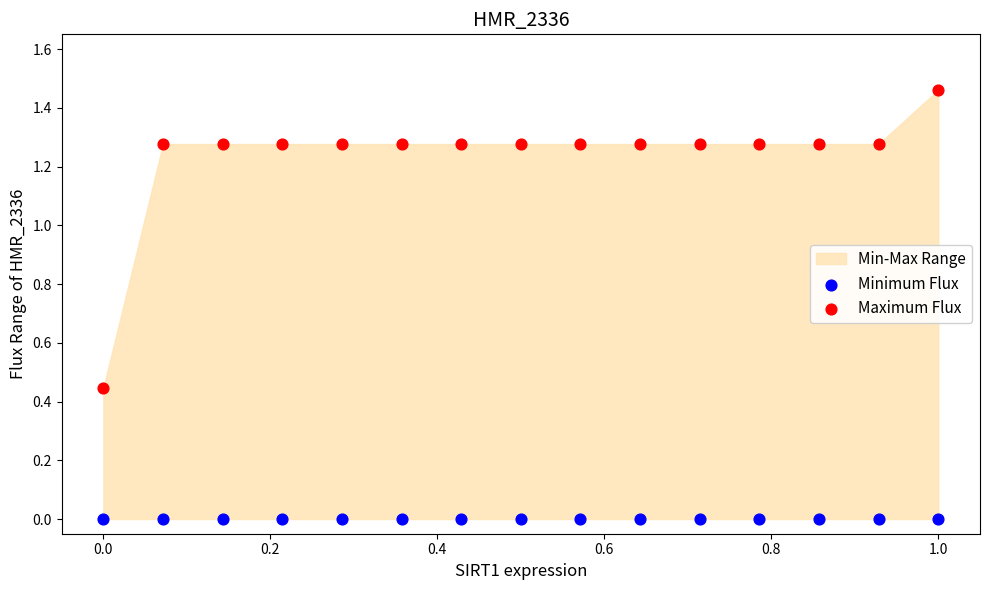

Which series contains the lowest Y value?

Minimum Flux